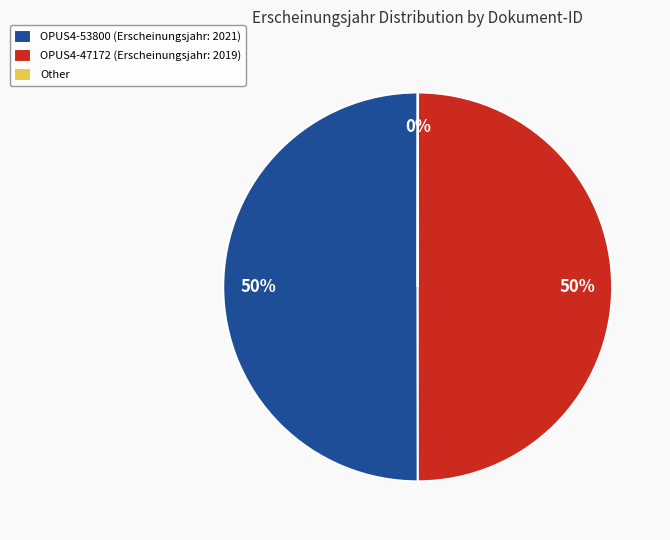

What is the ratio of the value at OPUS4-47172 (Erscheinungsjahr: 2019) to the value at OPUS4-53800 (Erscheinungsjahr: 2021)?

1.0